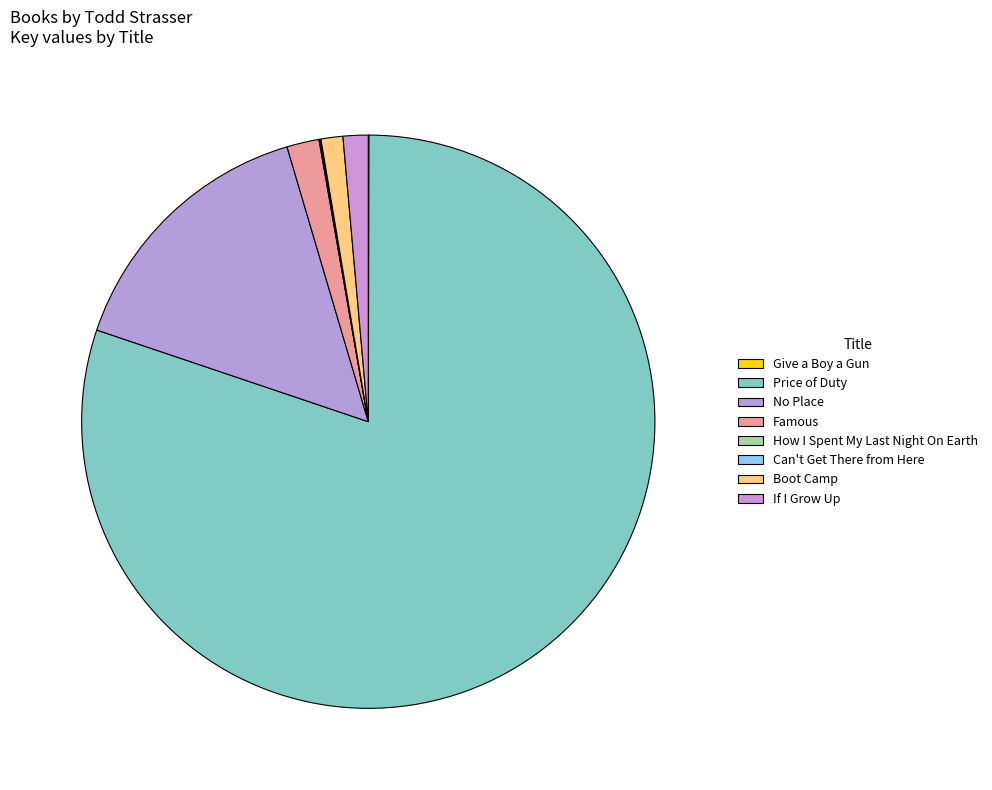

Which slice is the smallest?

Give a Boy a Gun